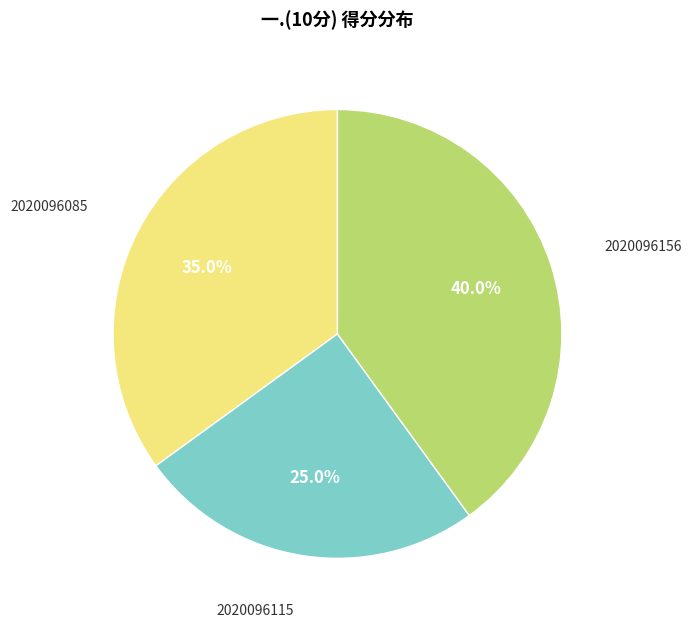

Is there a majority slice in this chart?

No